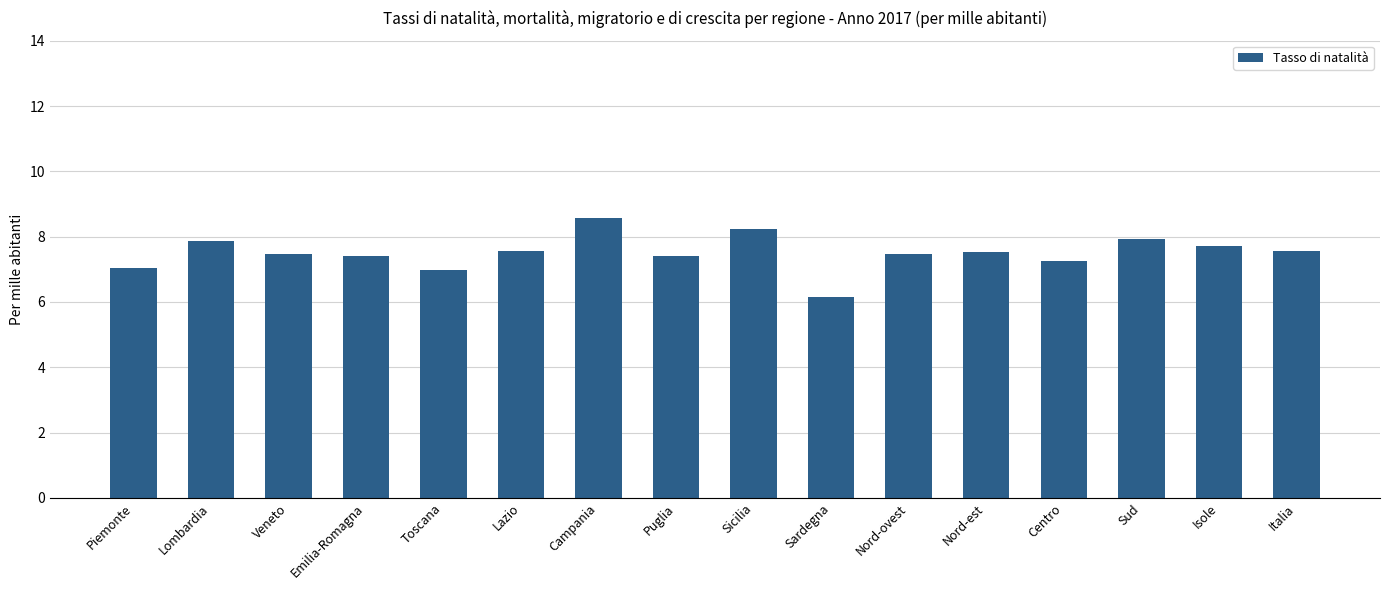

The value at Piemonte is 12.5. True or false?

False